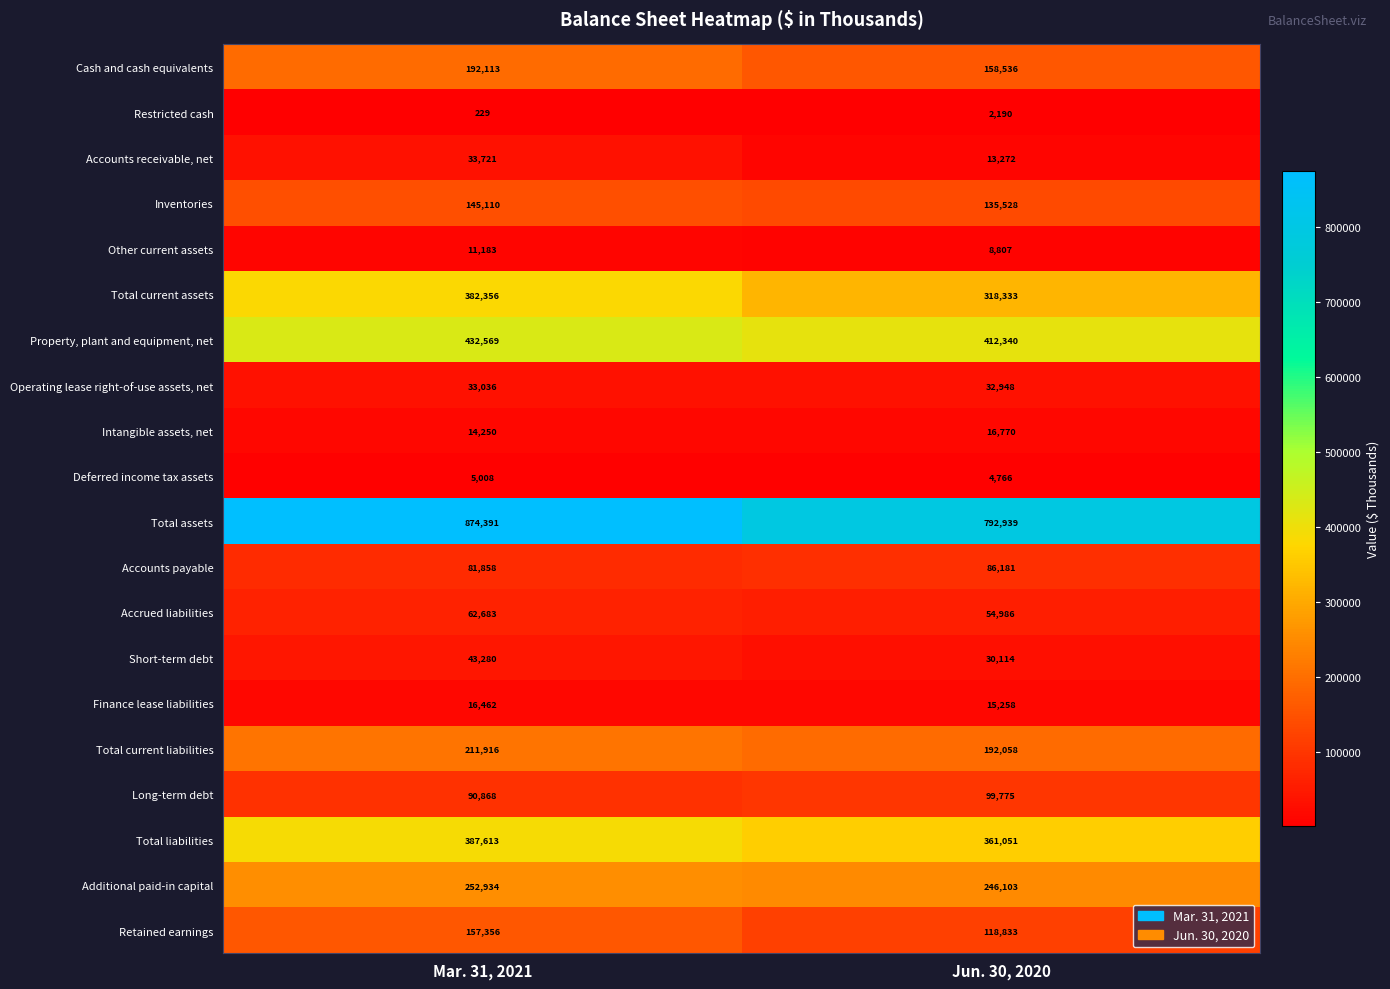

What is the average value of the Finance lease liabilities series?

15860